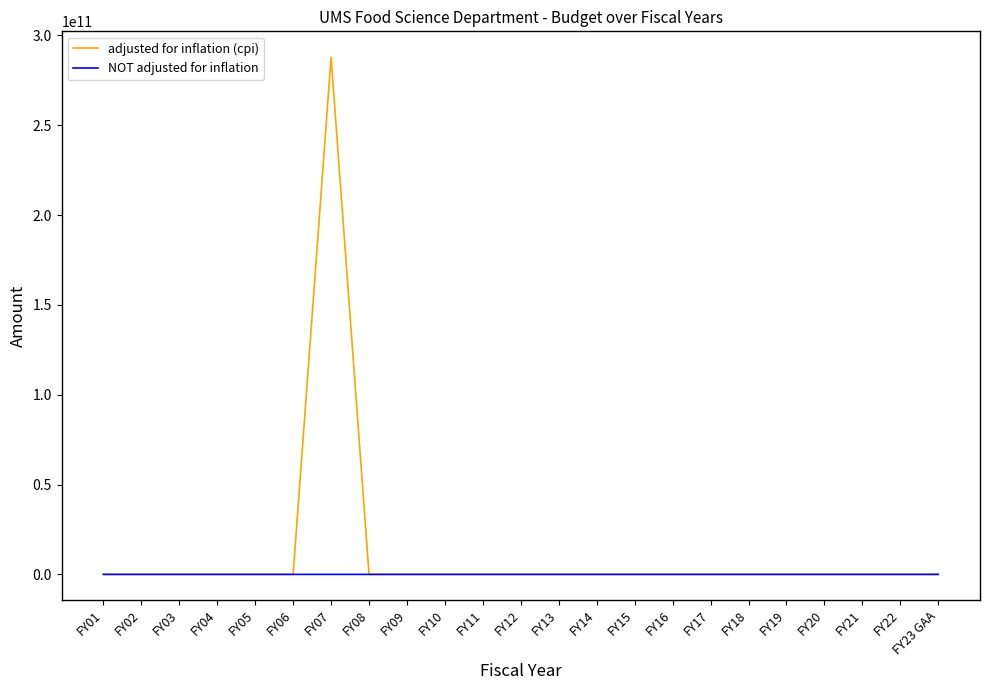

True or false: adjusted for inflation (cpi) has a value of -123429889241 at FY09.

False